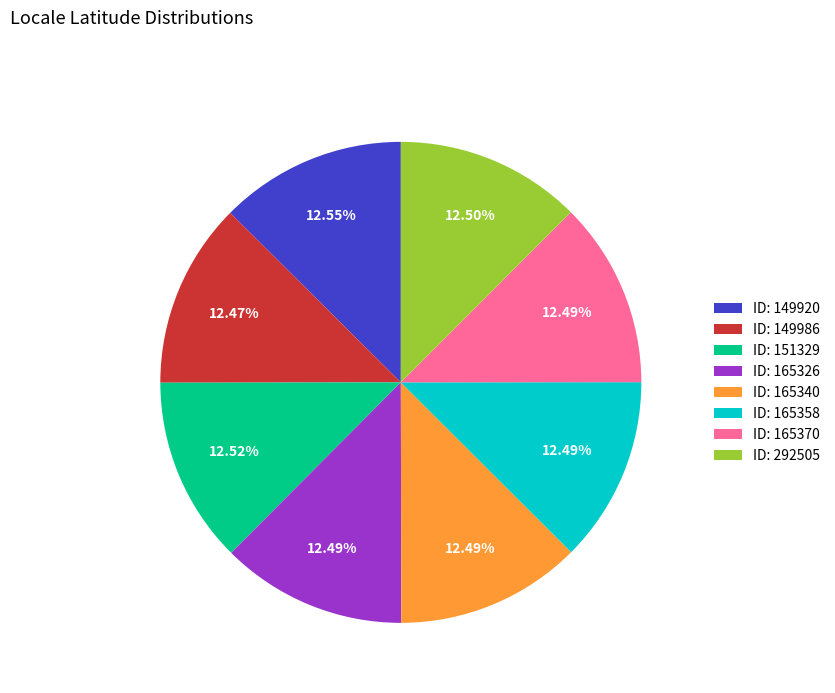

Is ID: 165370 the majority of the pie?

No